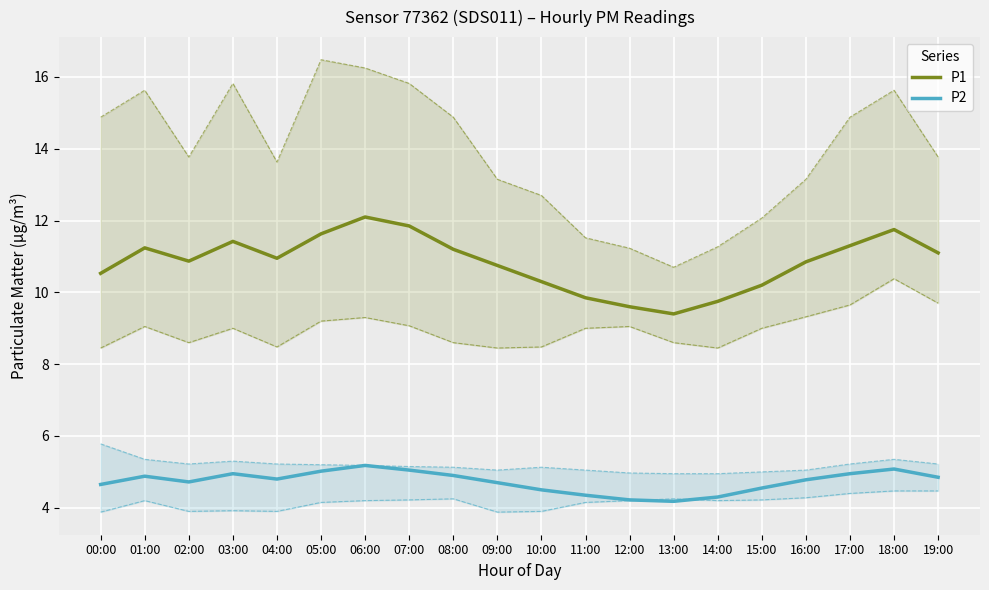

Rank the series by their maximum value, from highest to lowest.

P1, P2